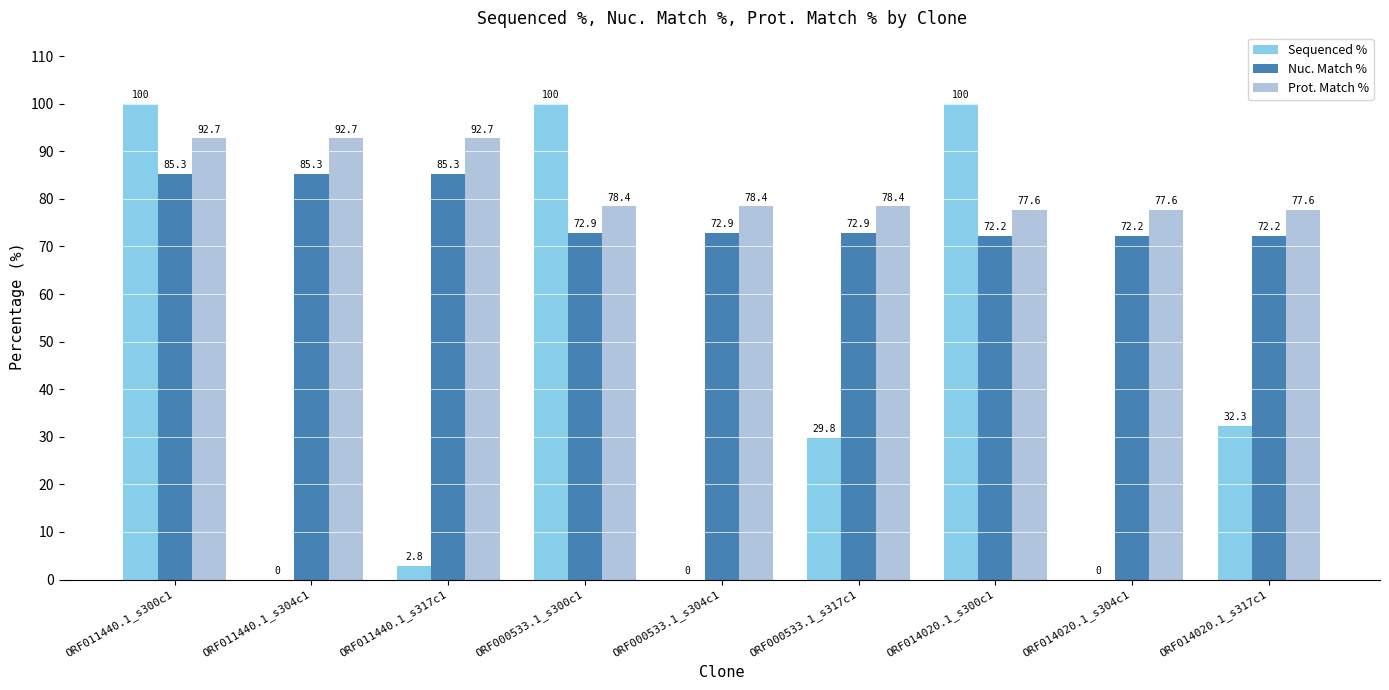

How many groups of bars are there?

9